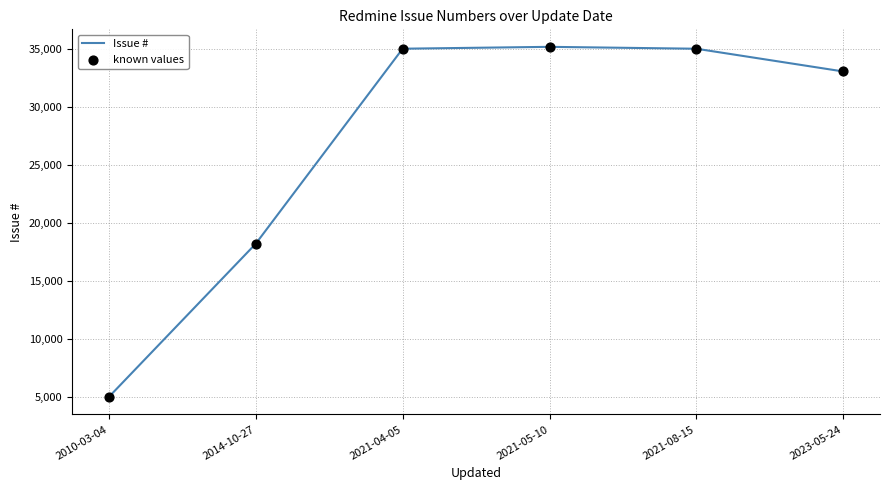

What is the change in value from 2014-10-27 to 2021-04-05?

+16828